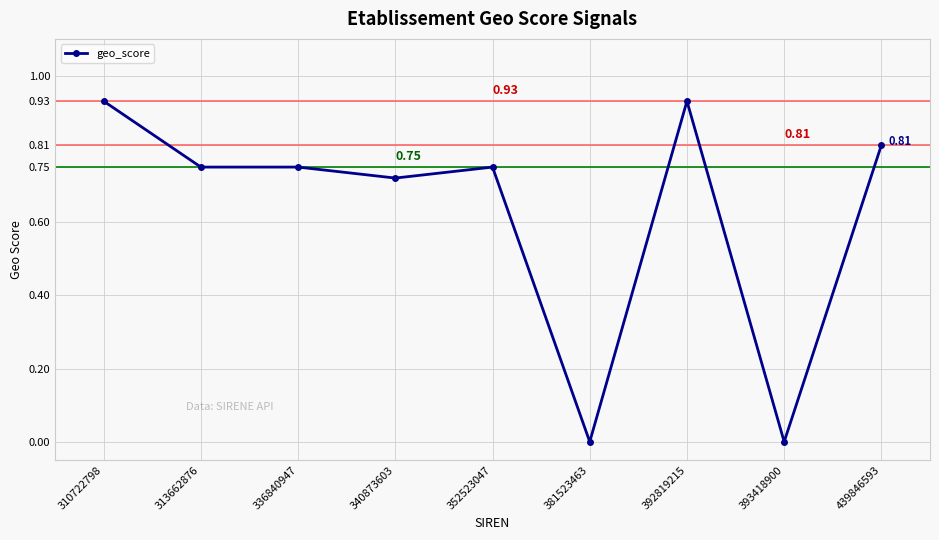

Between 340873603 and 352523047, which is larger?

352523047